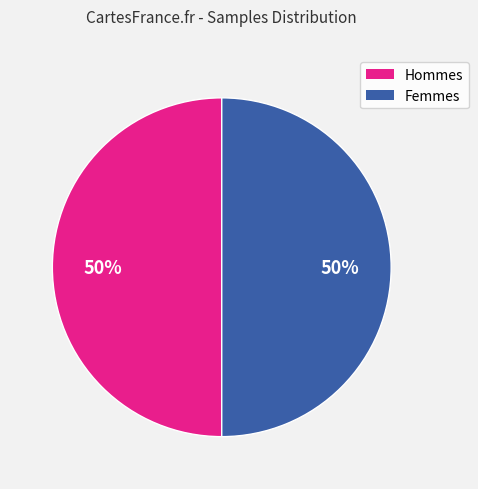

To the nearest percent, what is the average slice percentage?

50%